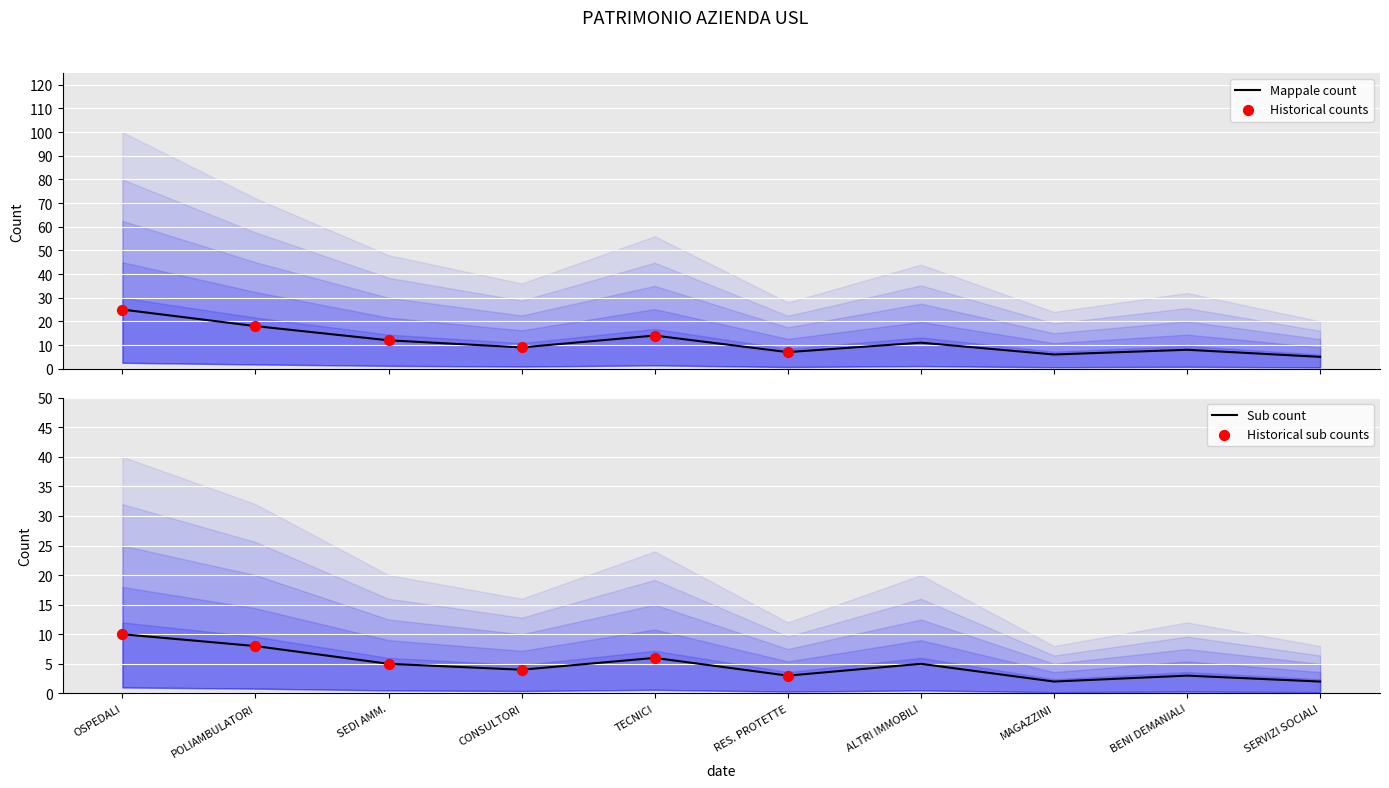

What are all the series names shown in the legend?

Mappale count, Sub count